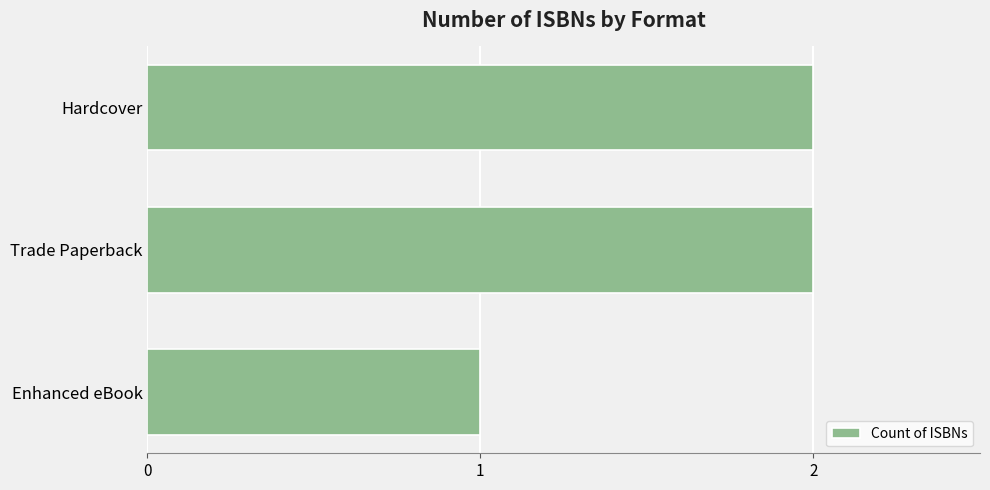

Are the bars horizontal?

Yes